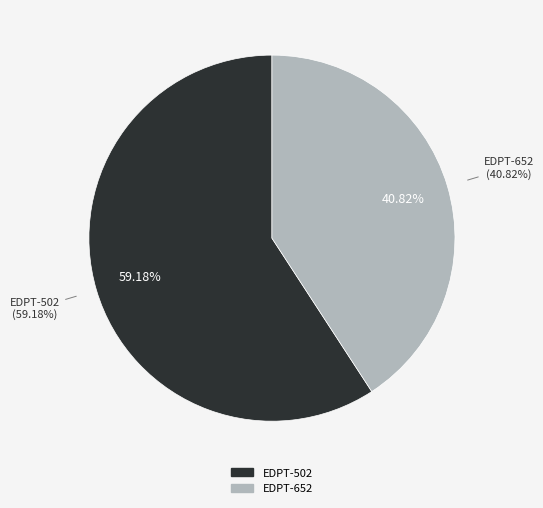

True or false: EDPT-652 accounts for 29% of the total.

False